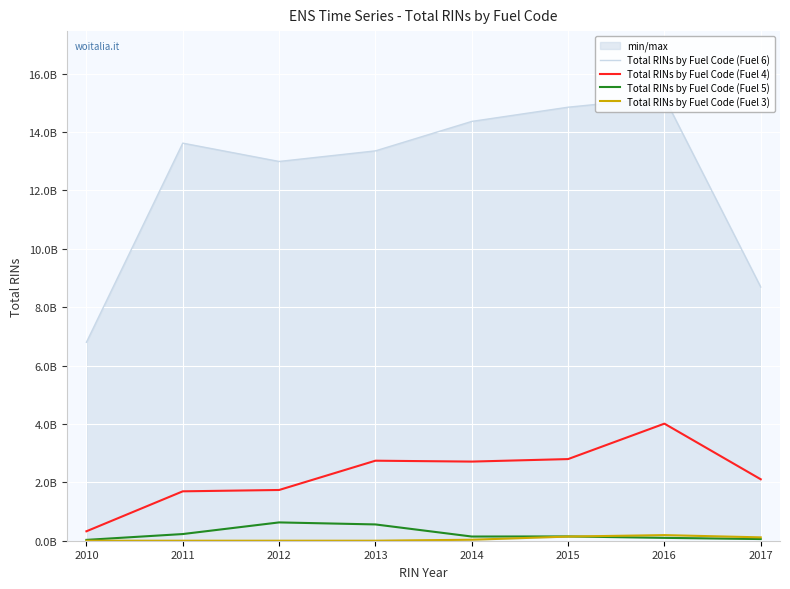

True or false: Total RINs by Fuel Code (Fuel 3) has a value of 40277700 at 2016.

False